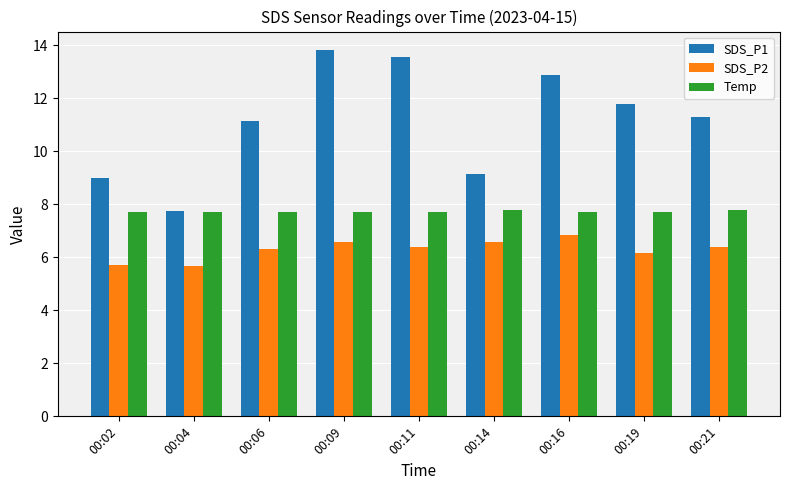

What is the sum of the SDS_P1 values at 00:02 and 00:04?

16.7